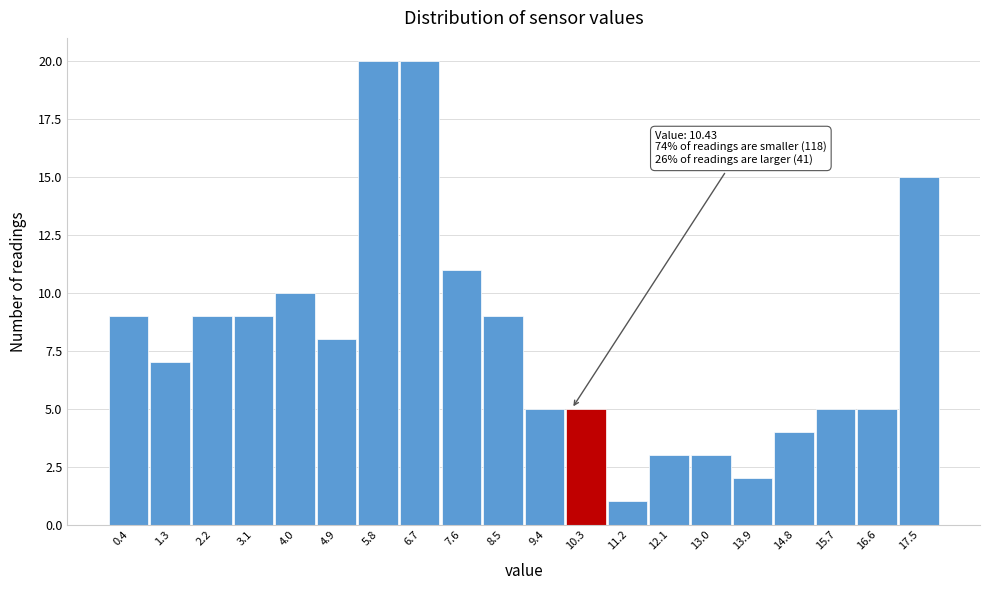

Reading right to left, transcribe all the data shown in this chart.

17.5=15	16.6=5	15.7=5	14.8=4	13.9=2	13.0=3	12.1=3	11.2=1	10.3=5	9.4=5	8.5=9	7.6=11	6.7=20	5.8=20	4.9=8	4.0=10	3.1=9	2.2=9	1.3=7	0.4=9